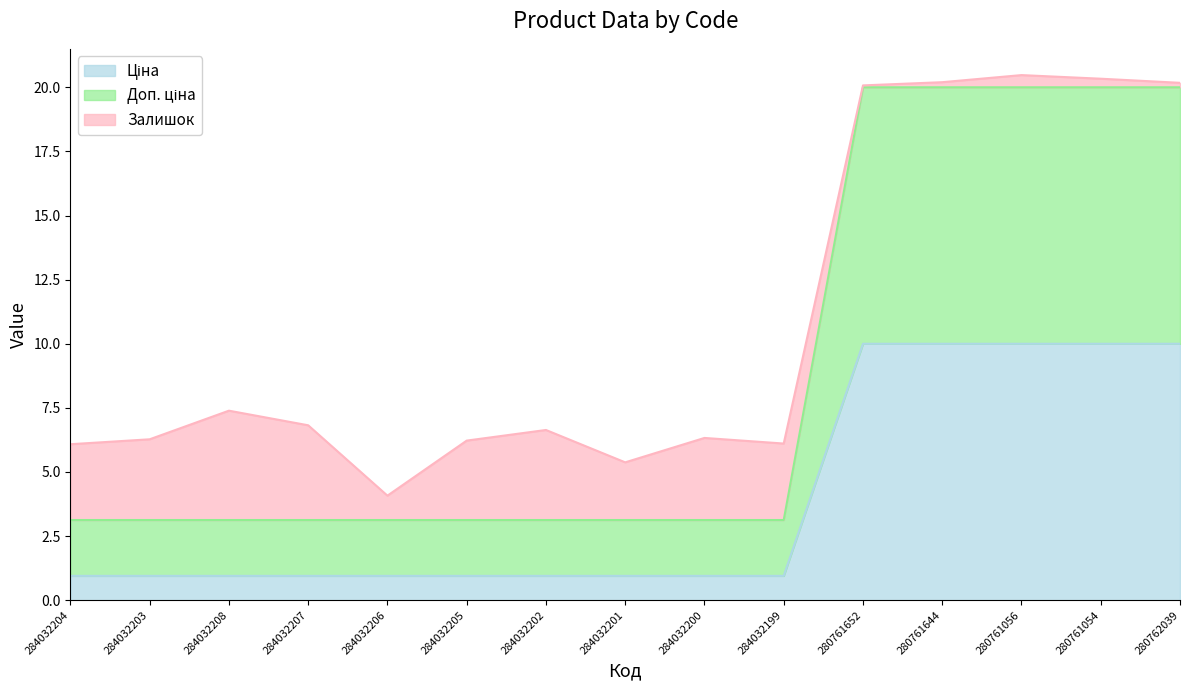

True or false: Ціна and Доп. ціна cross at least once.

False